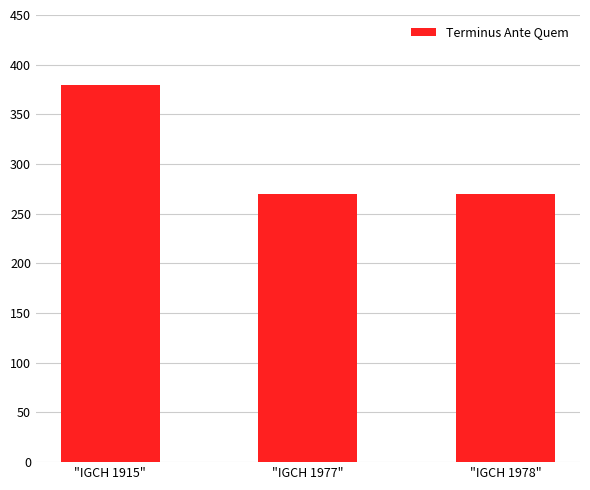

What value does the data have at "IGCH 1977"?

270